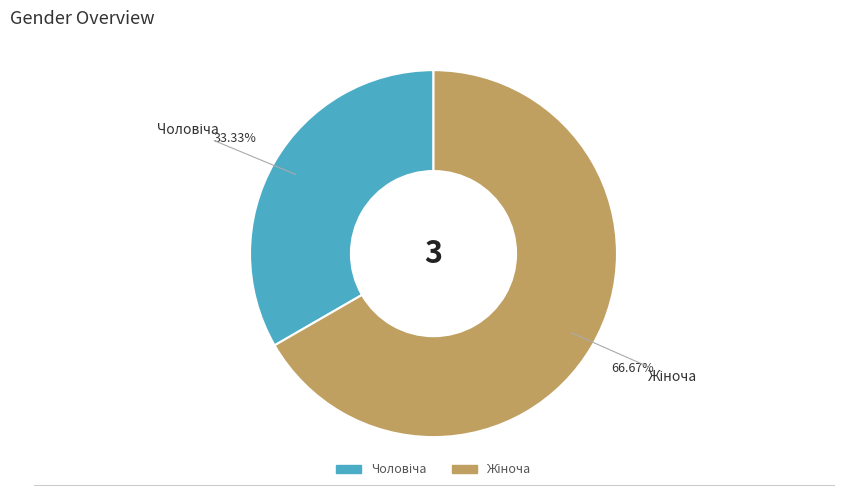

To the nearest percent, what is the average slice percentage?

50%